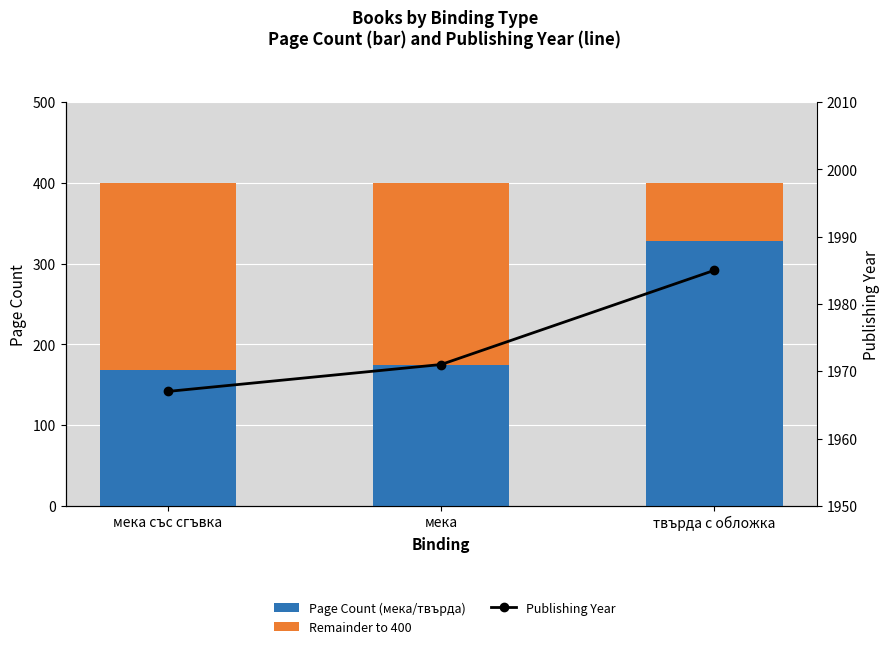

What is the sum of all Publishing Year values?

5923